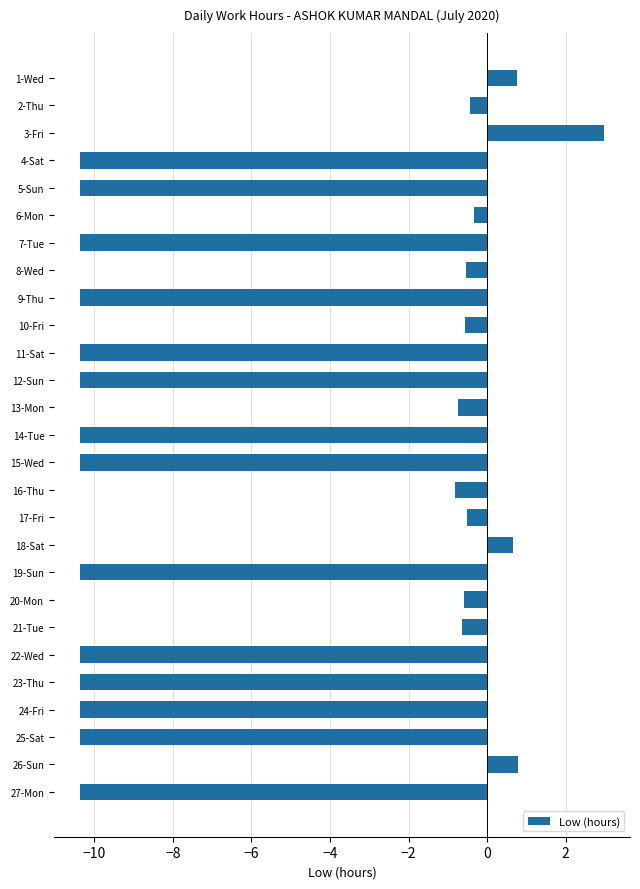

Which has a higher value, 5-Sun or 13-Mon?

13-Mon